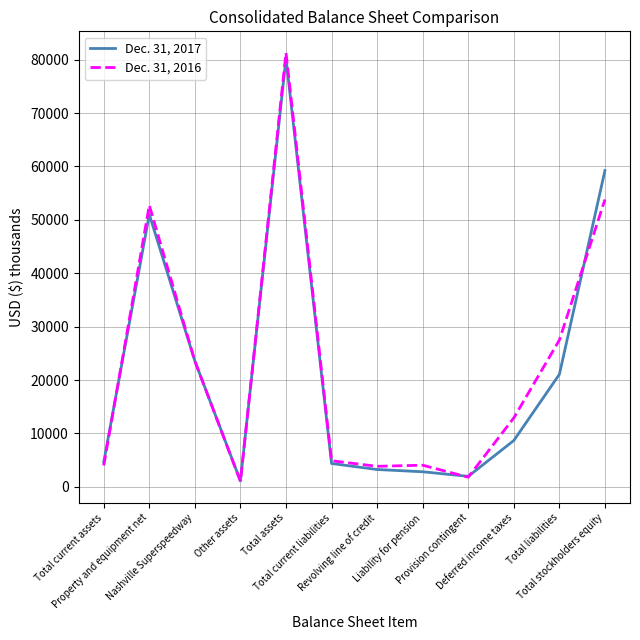

What is the greatest value displayed?

81286